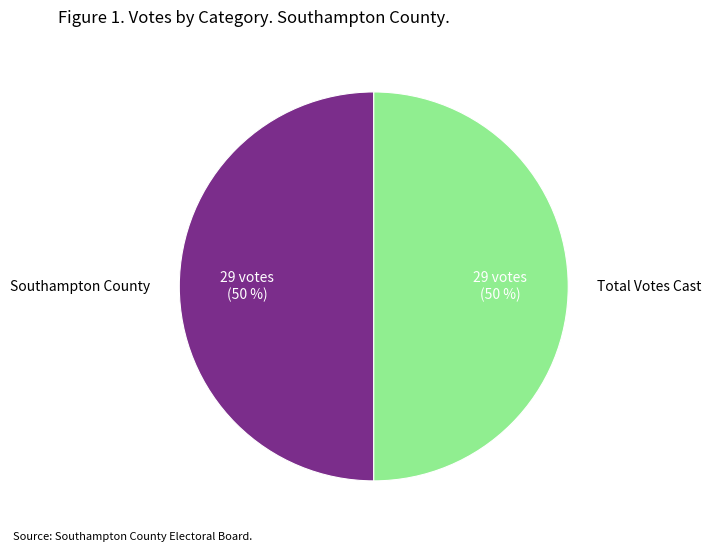

Do Southampton County and Total Votes Cast together represent more than half of the pie?

Yes